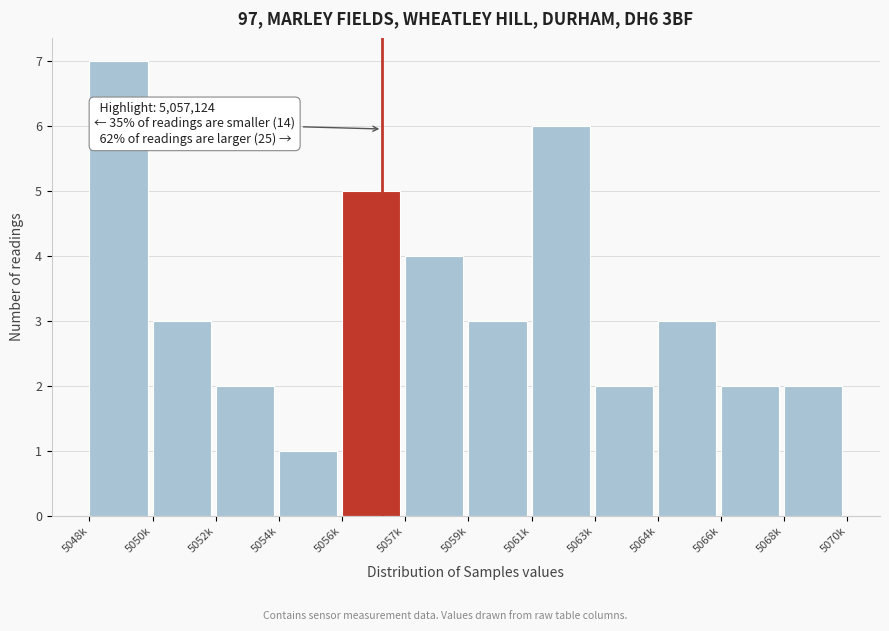

Reading right to left, what are all the values shown in this chart?

2	2	3	2	6	3	4	5	1	2	3	7